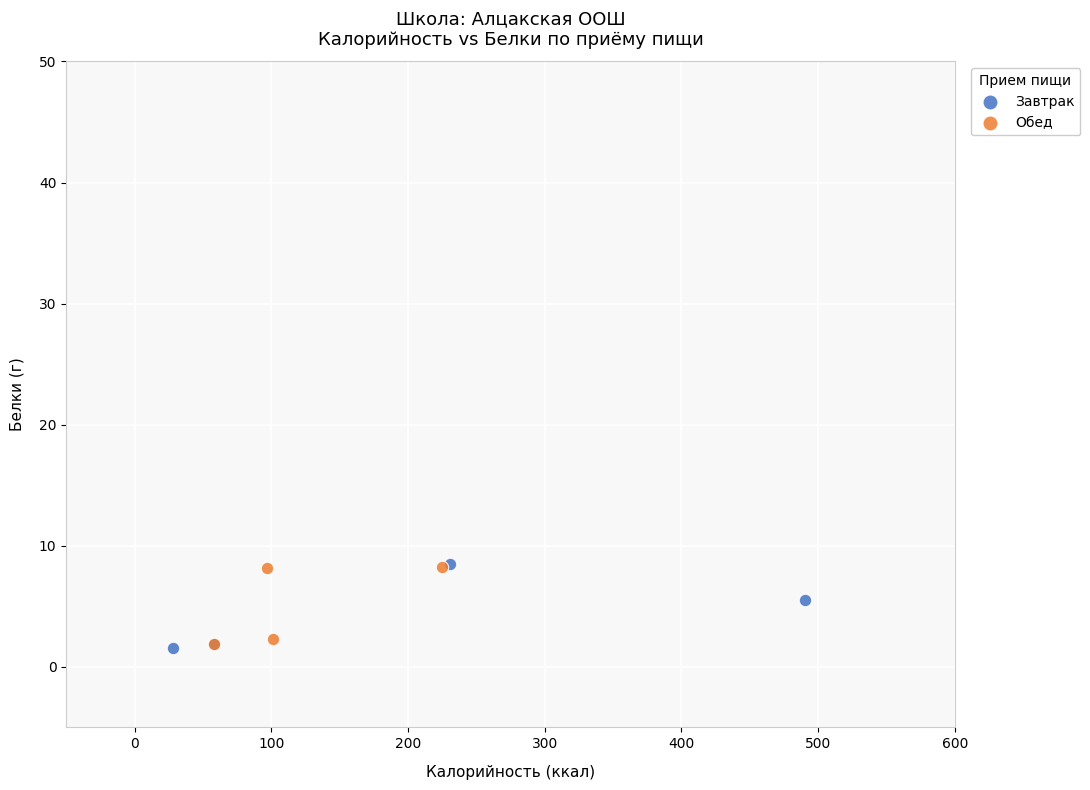

What are all the series names shown in the legend?

Завтрак, Обед